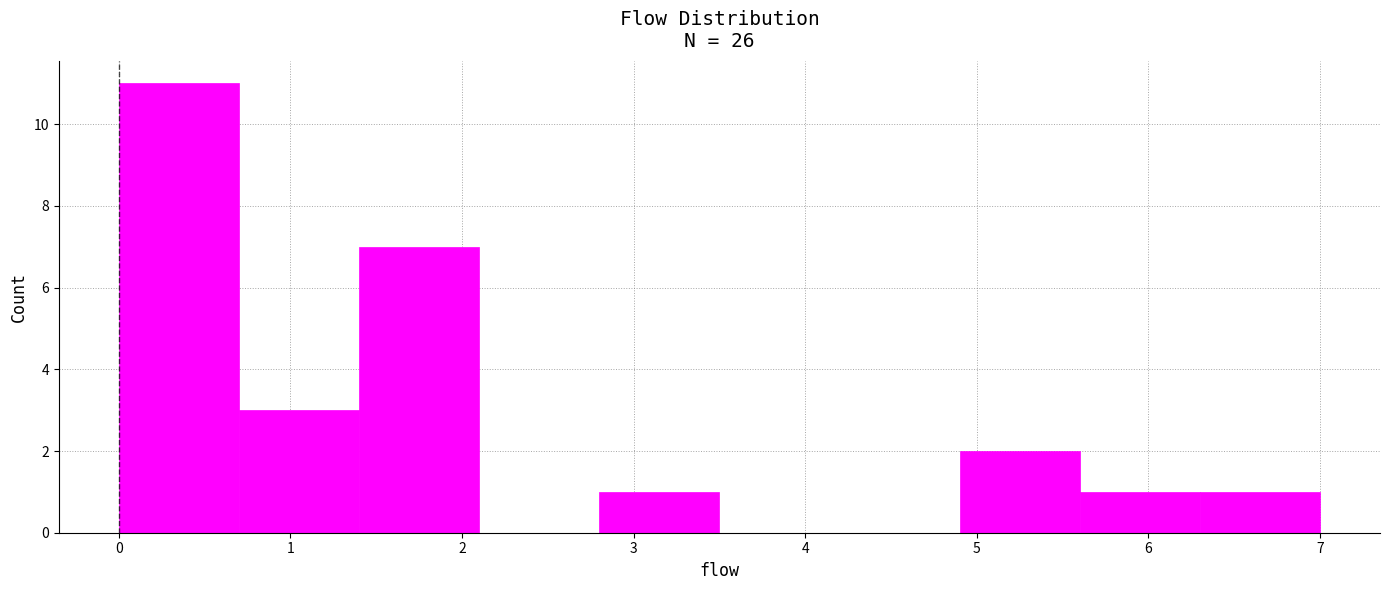

How tall is the bar that spans 0.0 to 0.7 on the x-axis? The values are not printed on the chart, so give them approximately, as read against the axis.

11